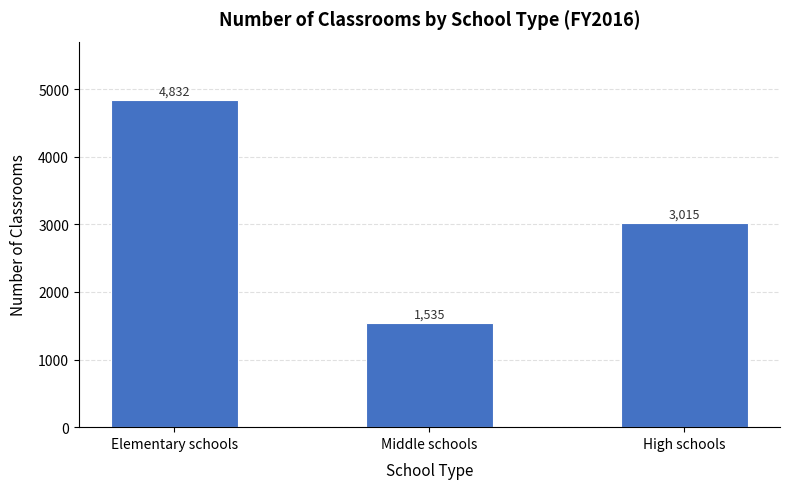

What is the approximate value at Middle schools?

1535.0